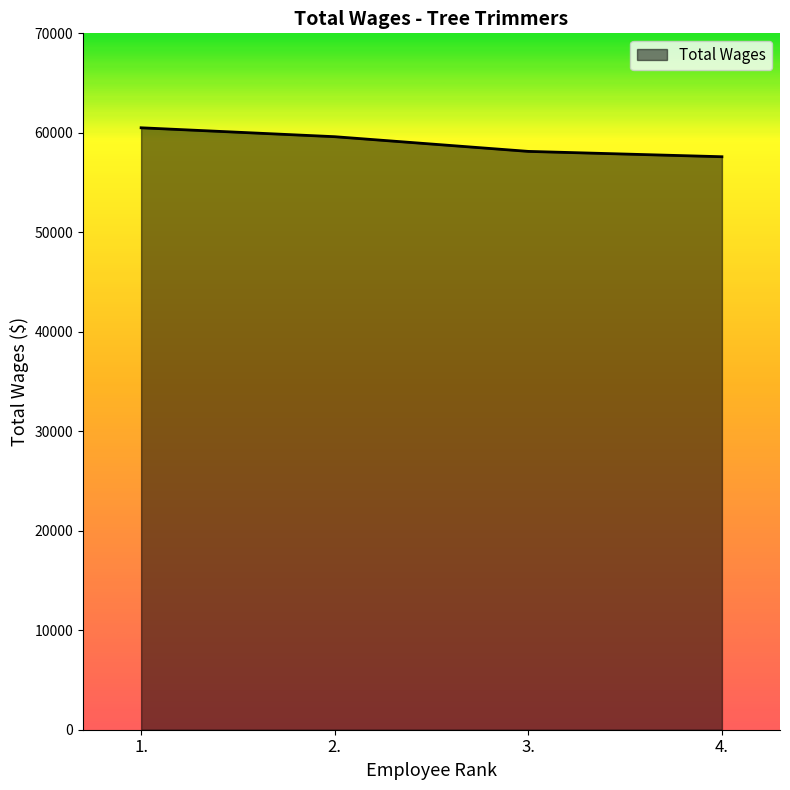

True or false: there are more than 2 points higher than both neighbors.

False